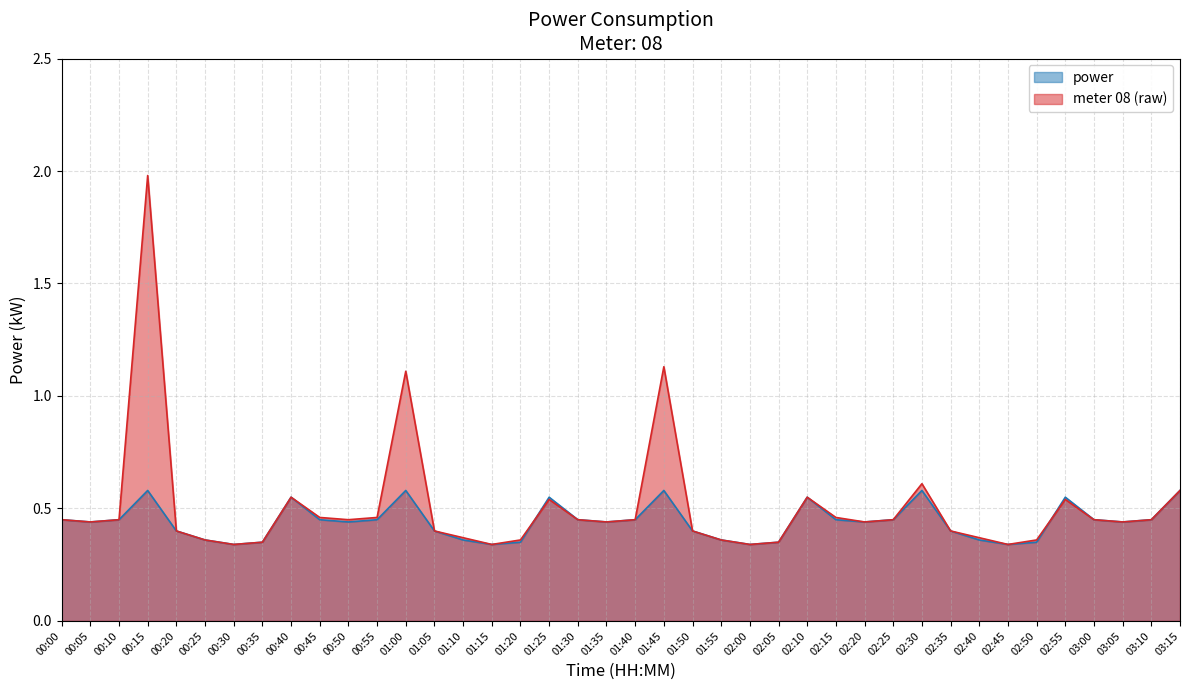

What is the sum of all power values?

17.6